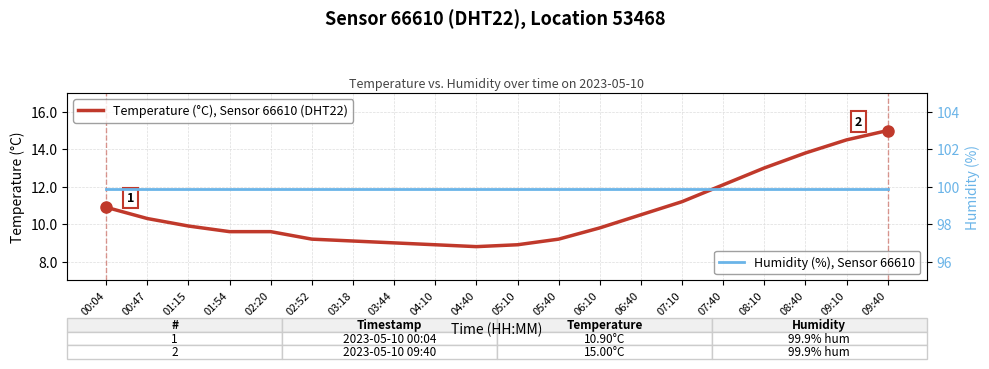

Reading left to right, extract all data points from this chart.

Temperature (°C), Sensor 66610 (DHT22): 10.9	10.3	9.9	9.6	9.6	9.2	9.1	9.0	8.9	8.8	8.9	9.2	9.8	10.5	11.2	12.1	13.0	13.8	14.5	15.0
Humidity (%), Sensor 66610: 99.9	99.9	99.9	99.9	99.9	99.9	99.9	99.9	99.9	99.9	99.9	99.9	99.9	99.9	99.9	99.9	99.9	99.9	99.9	99.9